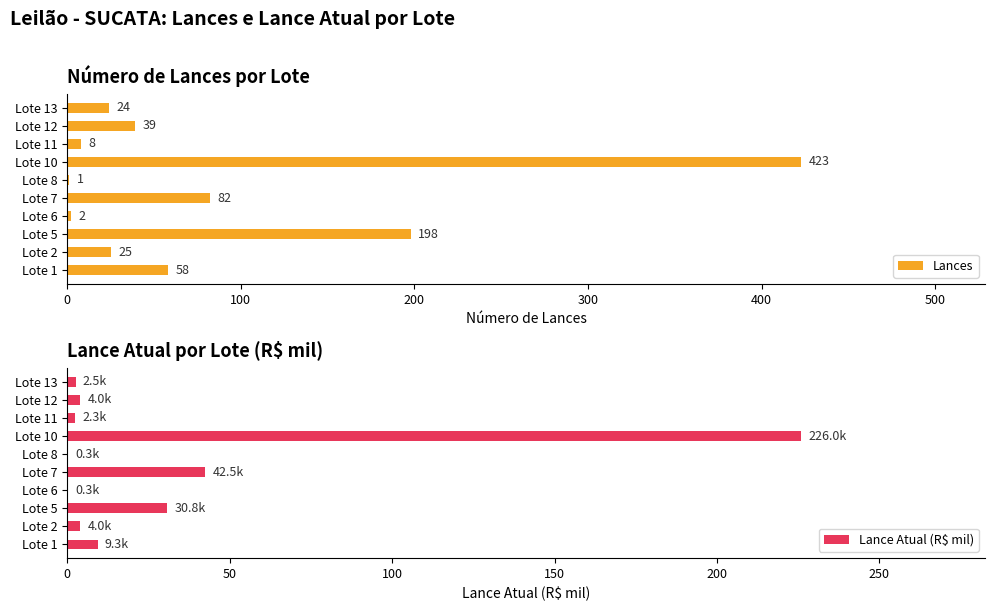

How many groups of bars are there?

10